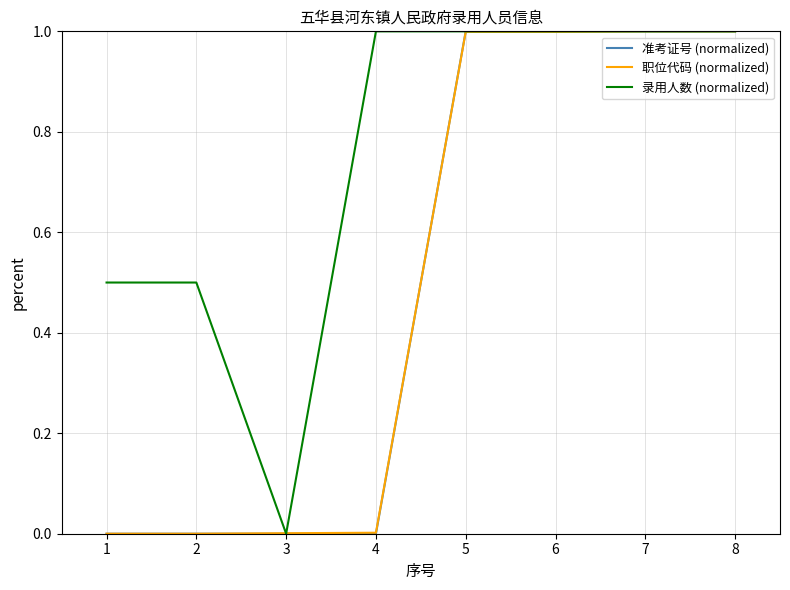

What is the difference between the maximum and minimum values in the 准考证号 (normalized) series?

1.0